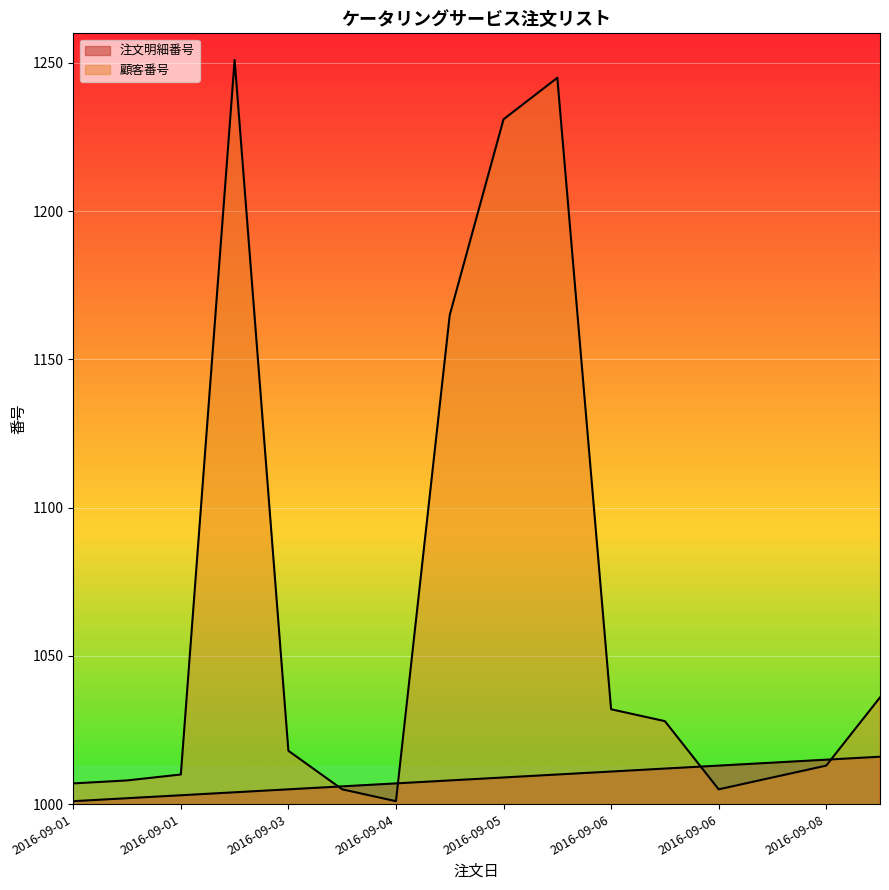

What is the difference between the highest and lowest values at 2016-09-01?

6